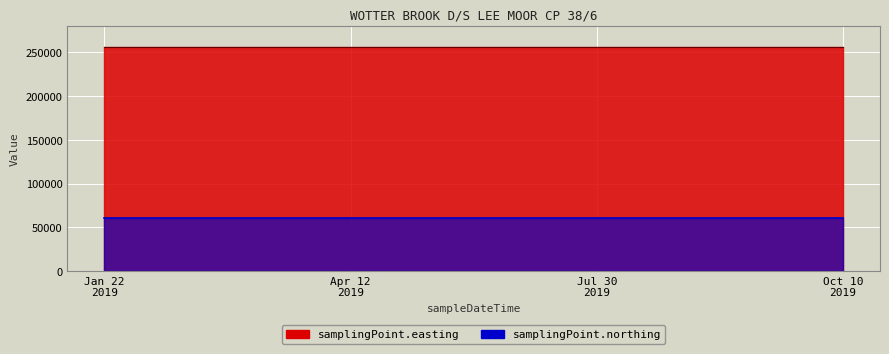

What is the value of the samplingPoint.easting point at the 2nd from the left?

256293